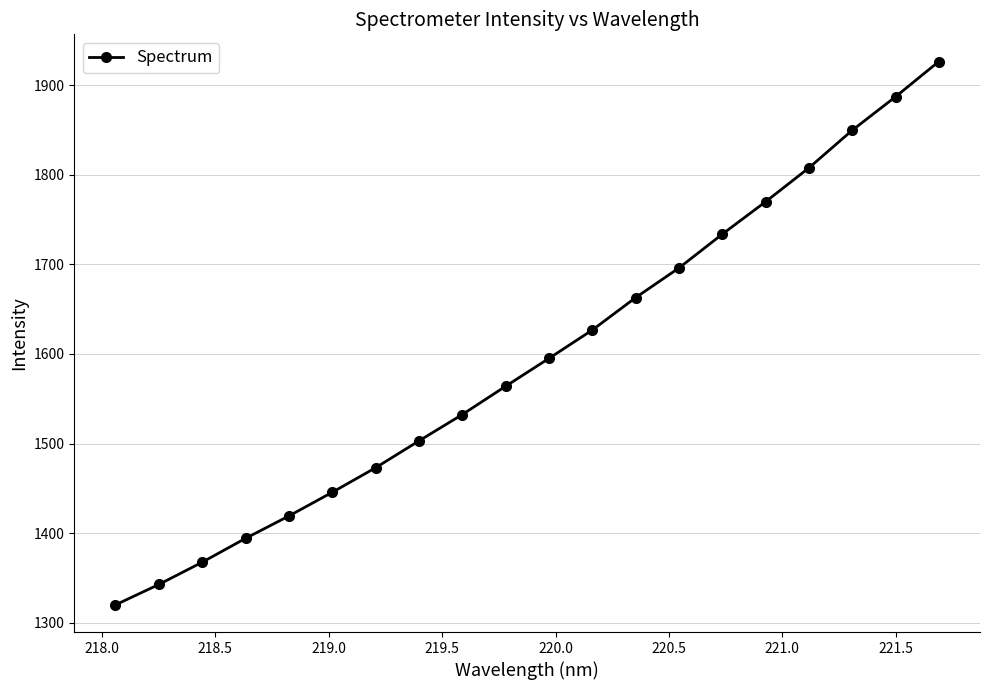

Reading right to left, extract all data points from this chart.

1926.8	1887.4	1849.9	1807.9	1770.1	1733.9	1696.1	1663.0	1626.8	1595.1	1564.0	1532.4	1502.9	1472.9	1445.5	1419.0	1394.0	1367.4	1342.5	1319.7